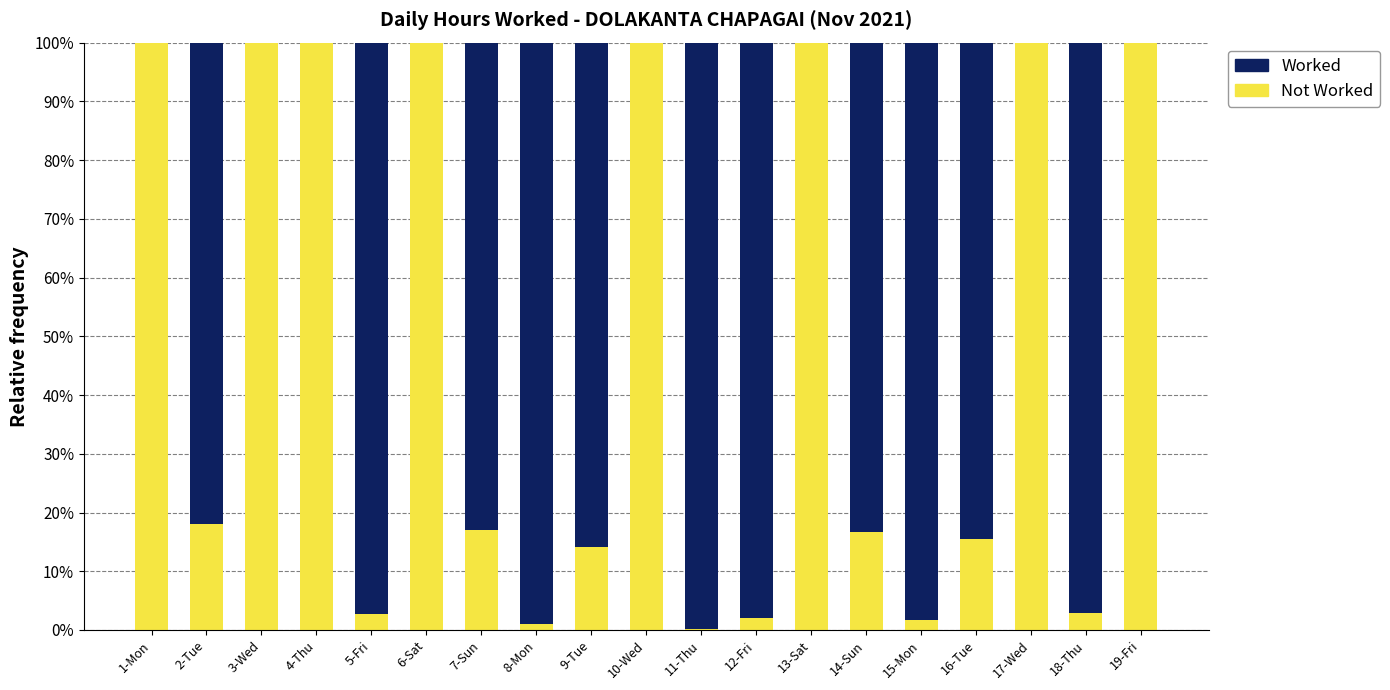

What are all the series names shown in the legend?

Worked, Not Worked